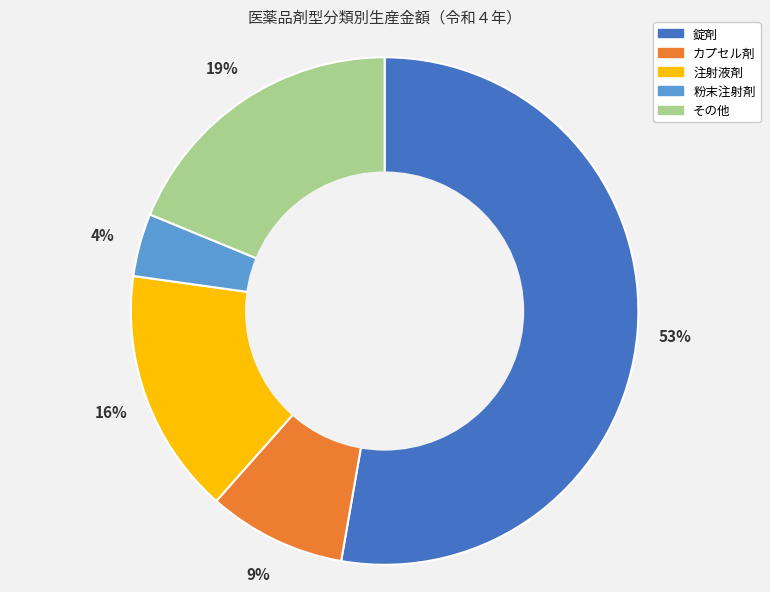

True or false: 注射液剤 accounts for 16% of the total.

True